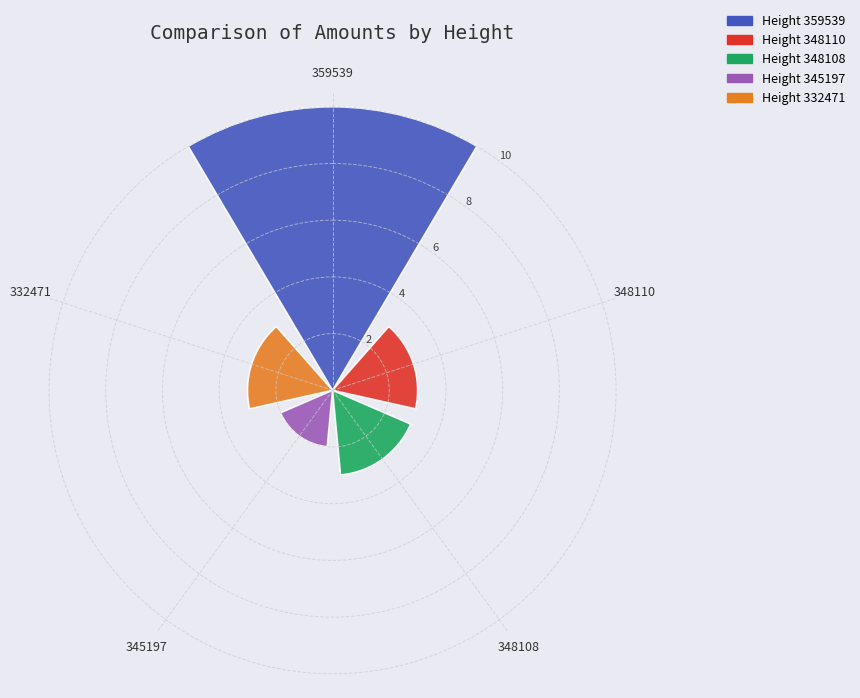

What is the sum of all values?

21